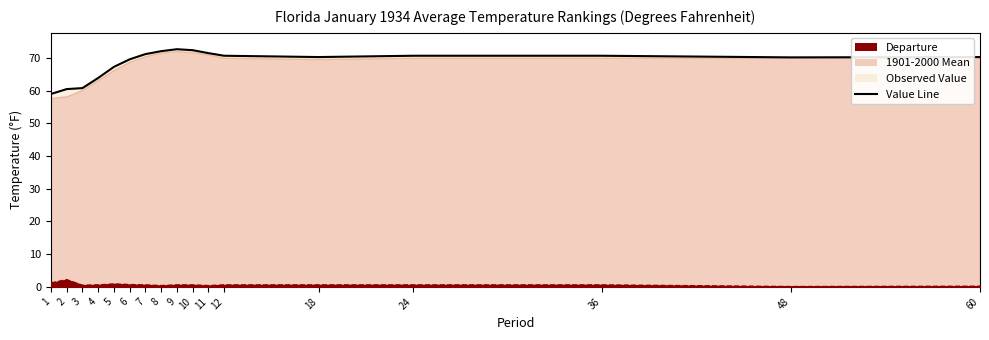

What is the difference between the maximum and minimum values?

13.7